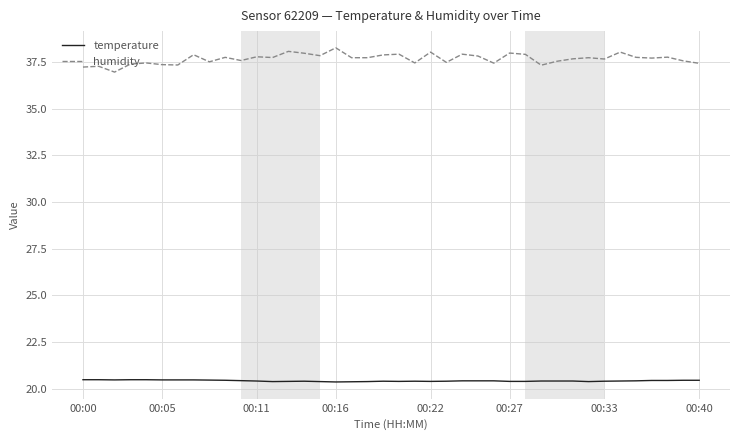

What is the difference between the maximum and minimum values in the humidity series?

1.3